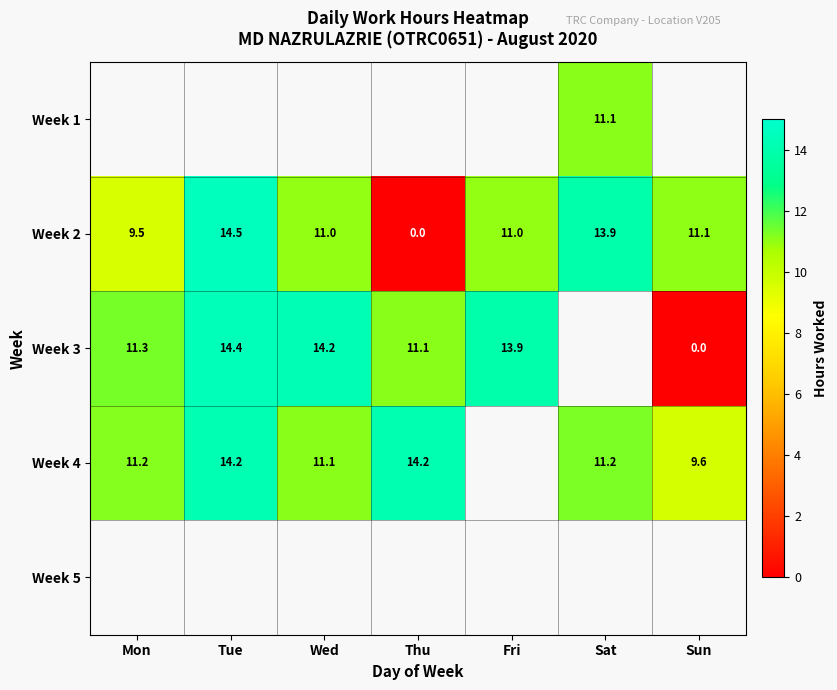

Is the value of Week 2 at Fri greater than the value of Week 4 at Mon?

No